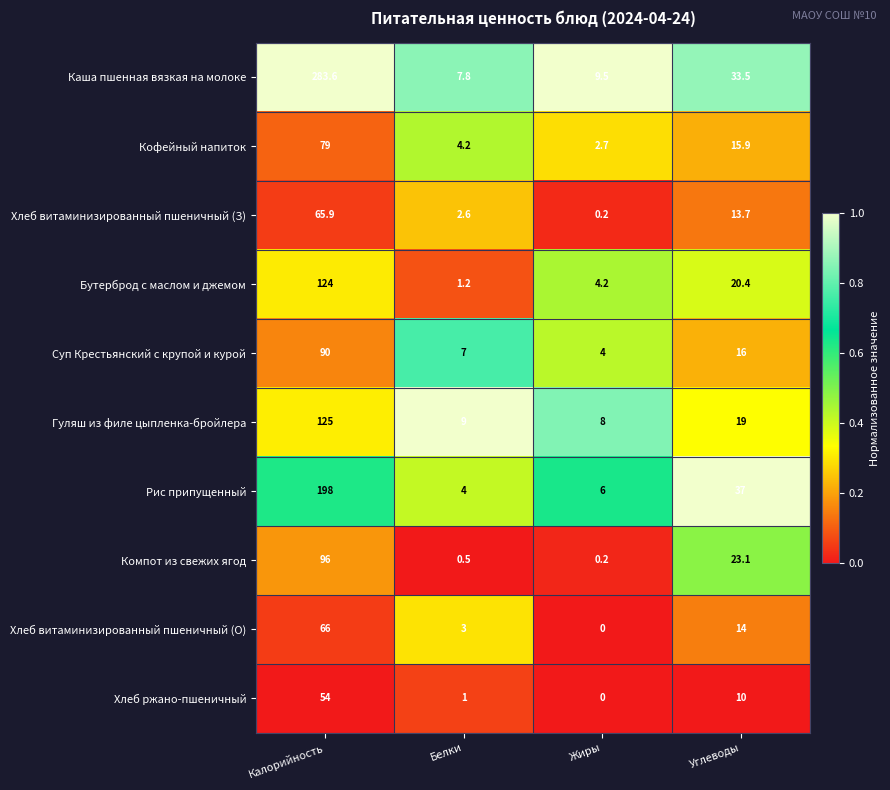

List the series in order of their peak value, highest first.

Каша пшенная вязкая на молоке, Рис припущенный, Гуляш из филе цыпленка-бройлера, Бутерброд с маслом и джемом, Компот из свежих ягод, Суп Крестьянский с крупой и курой, Кофейный напиток, Хлеб витаминизированный пшеничный (О), Хлеб витаминизированный пшеничный (З), Хлеб ржано-пшеничный